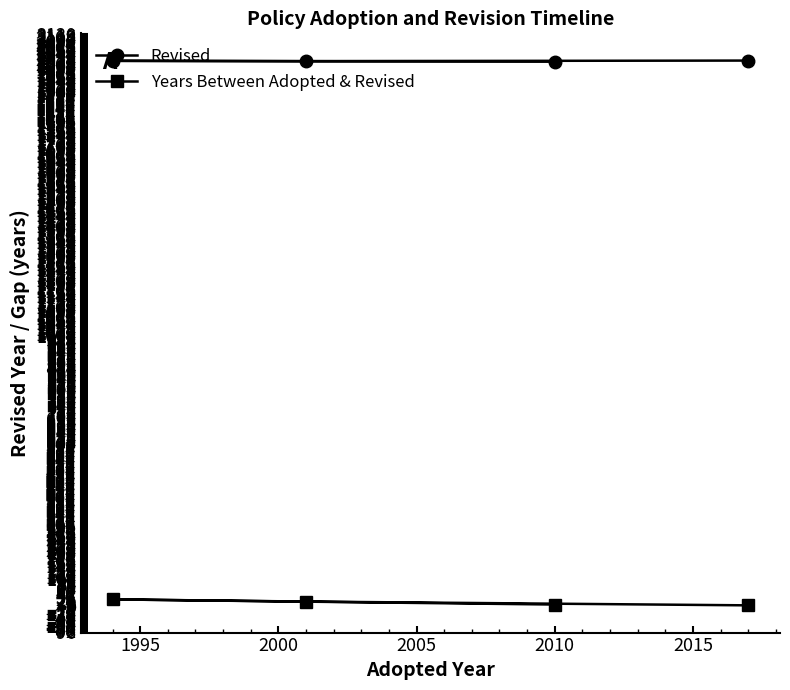

What are all the series names shown in the legend?

Revised, Years Between Adopted & Revised